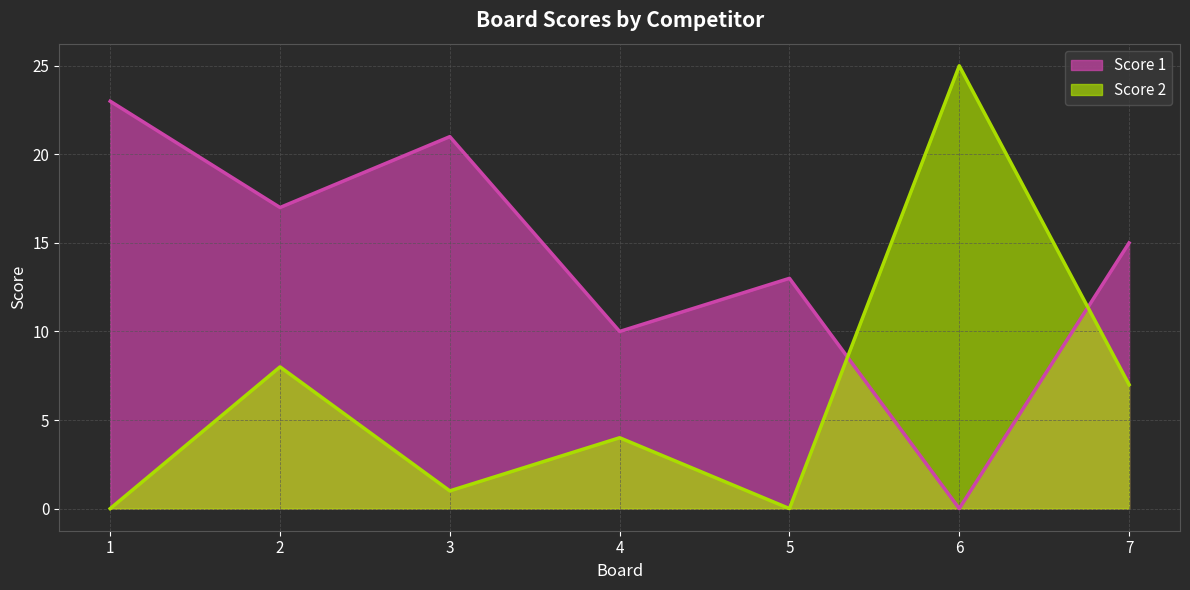

How many times do Score 1 and Score 2 cross each other?

2